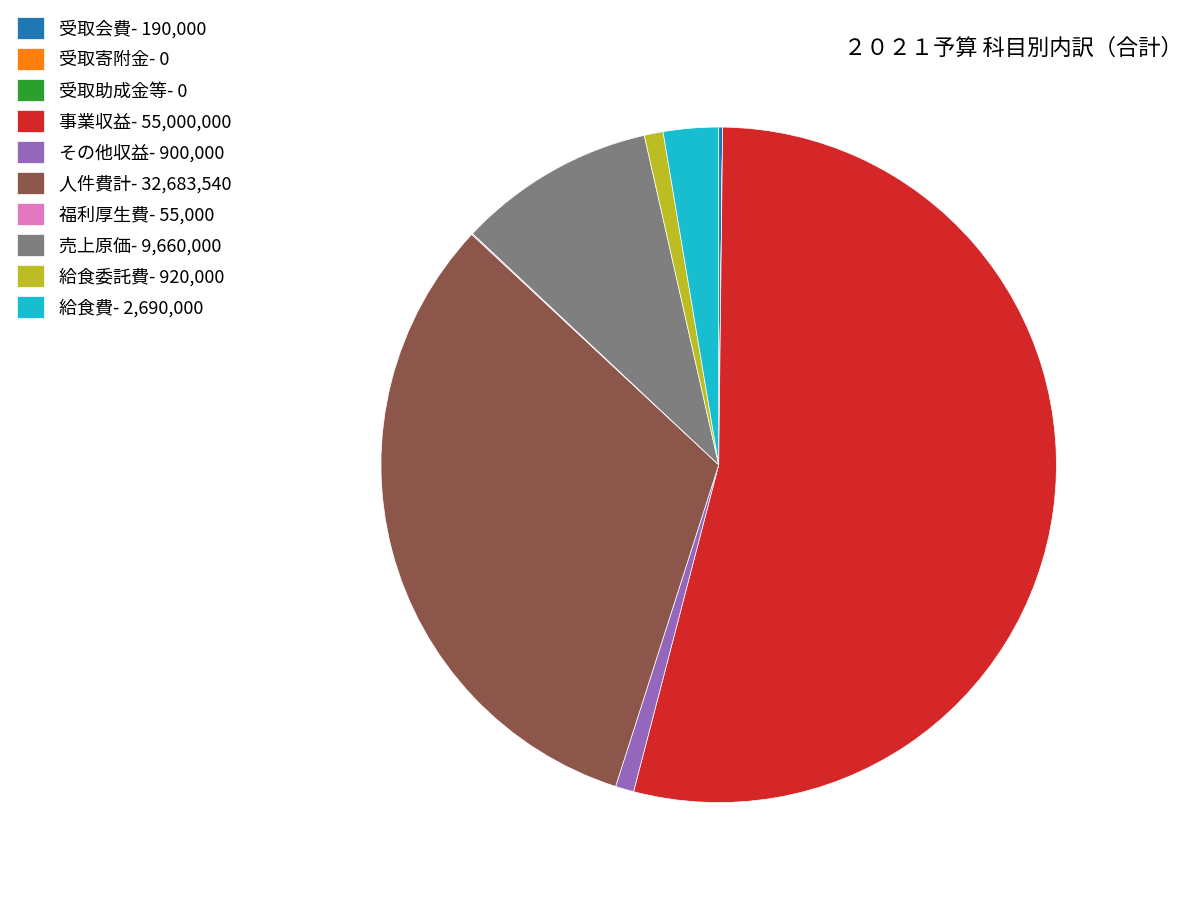

True or false: 人件費計 accounts for 32% of the total.

True